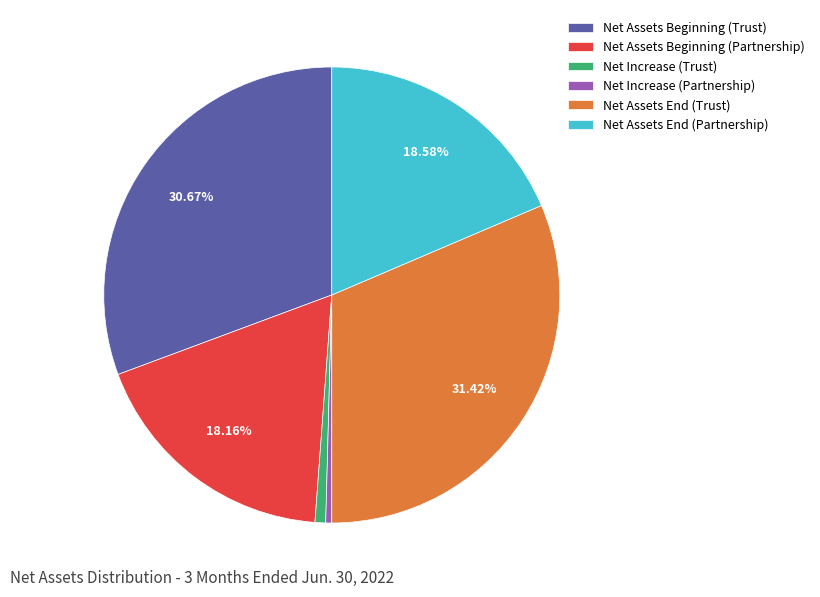

To the nearest percent, what portion does Net Assets End (Trust) represent?

31%